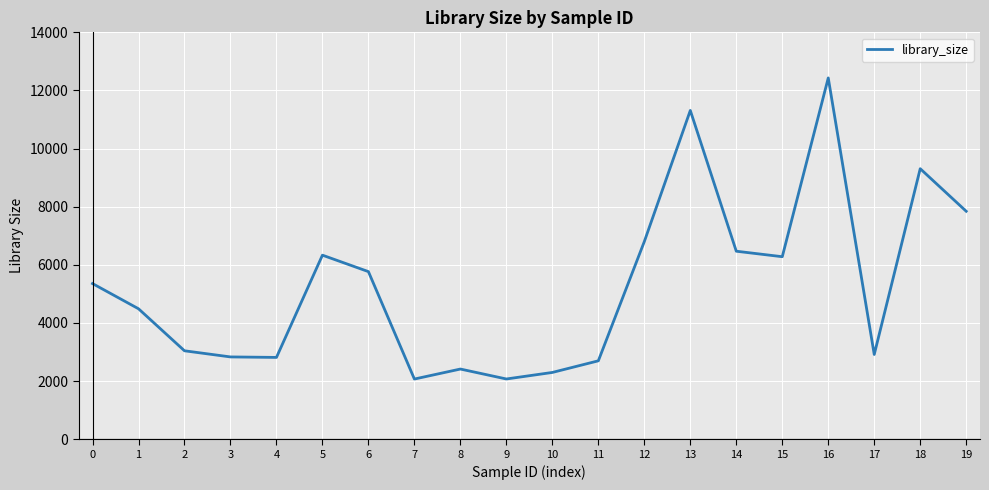

What is the difference between the maximum and second lowest values?

10358